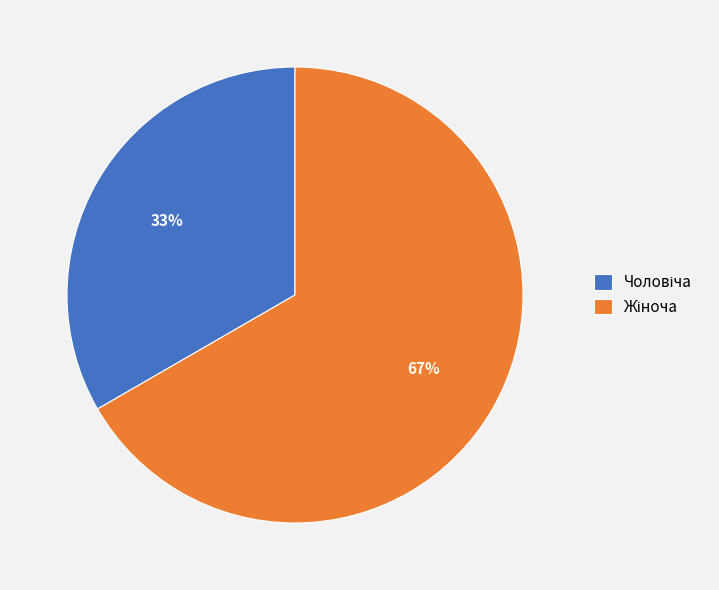

Is there a majority slice in this chart?

Yes